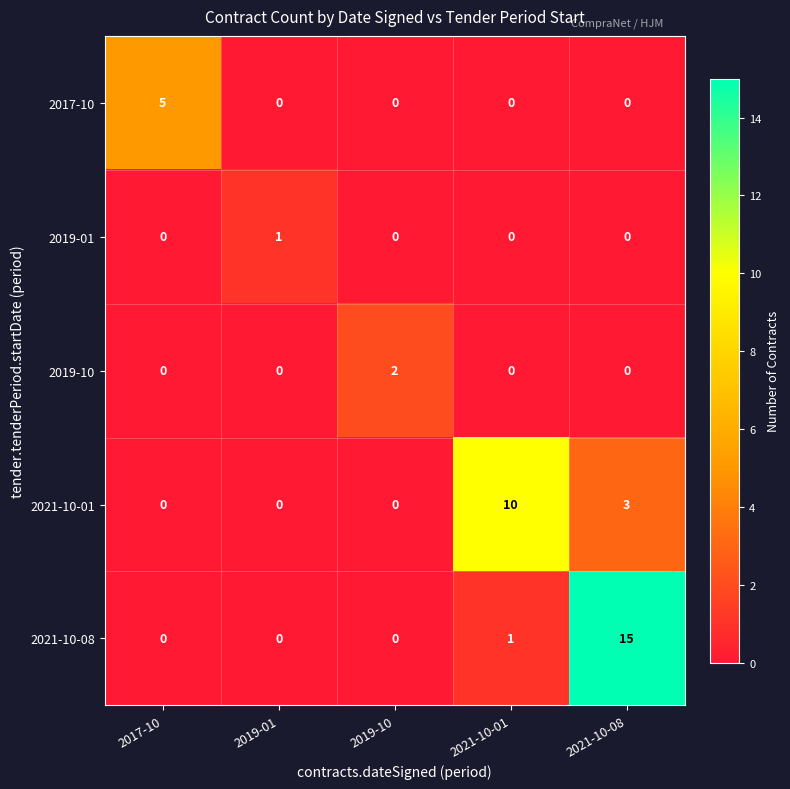

What is the sum of the 2021-10-08 values at 2021-10-08 and 2021-10-01?

16